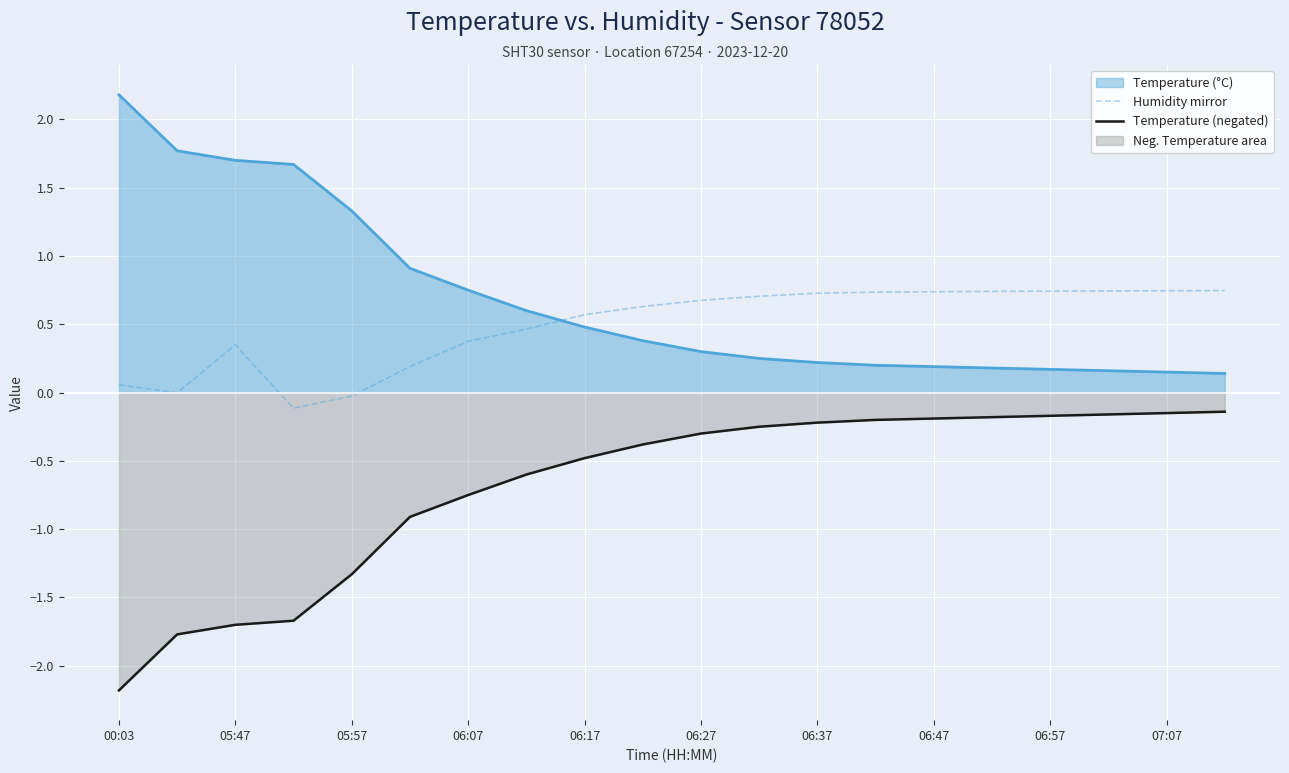

What is the value of the Temperature (negated) point at the 8th from the left?

-0.6